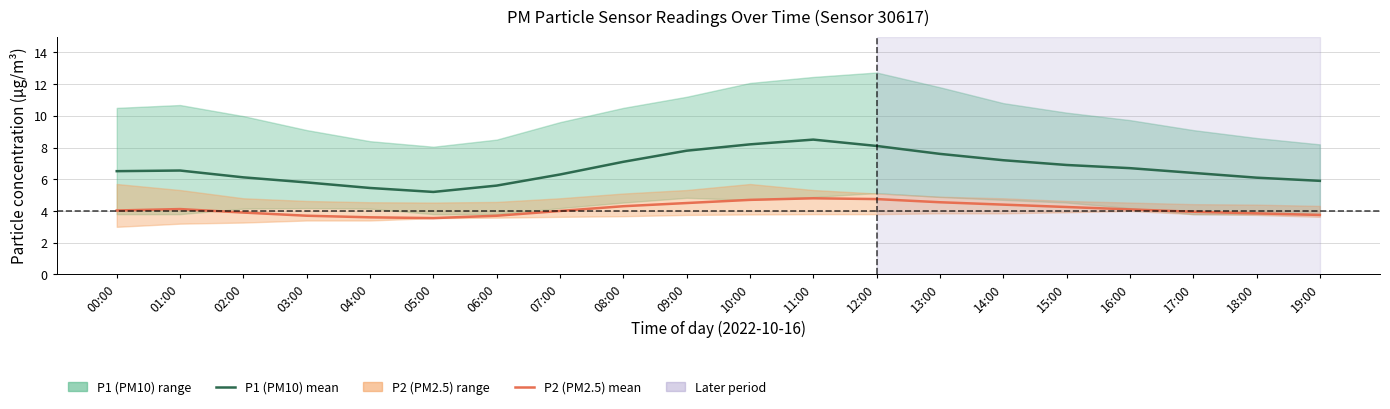

How many lines are shown in the chart?

2